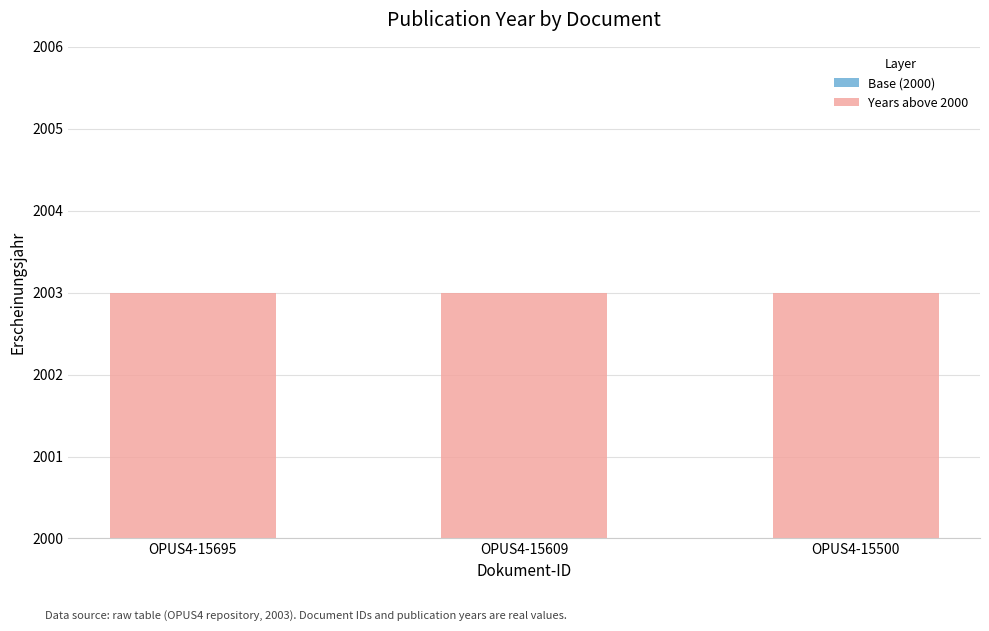

What is the total value across all series at OPUS4-15609?

2003